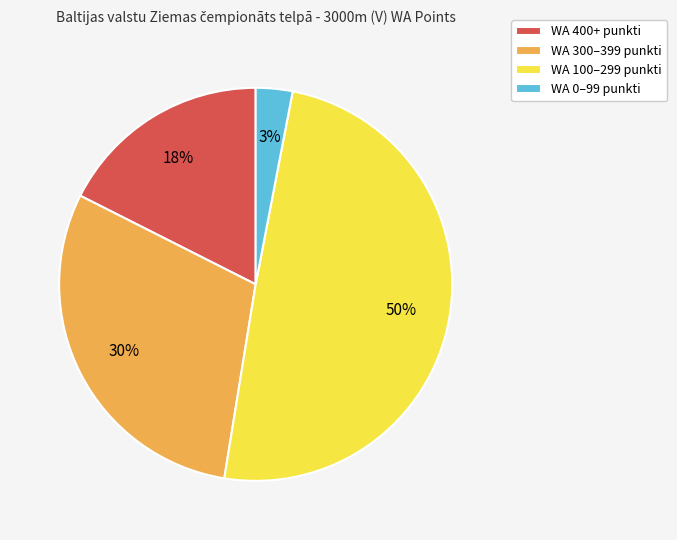

Is the sum of WA 300–399 punkti and WA 0–99 punkti greater than half?

No